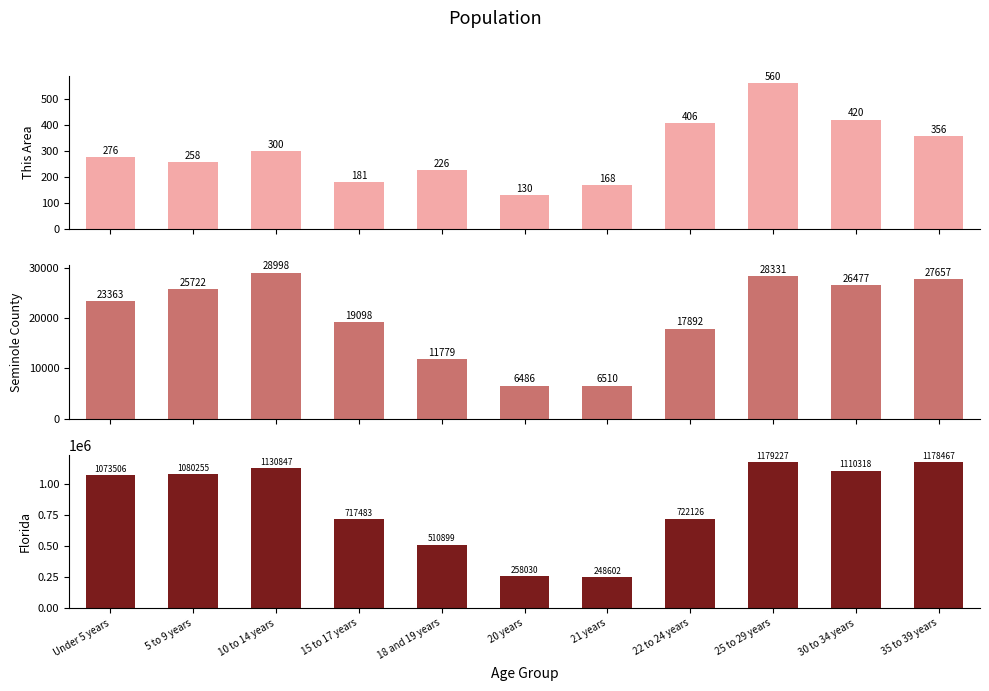

Are the bars grouped side by side (vs. stacked)?

Yes